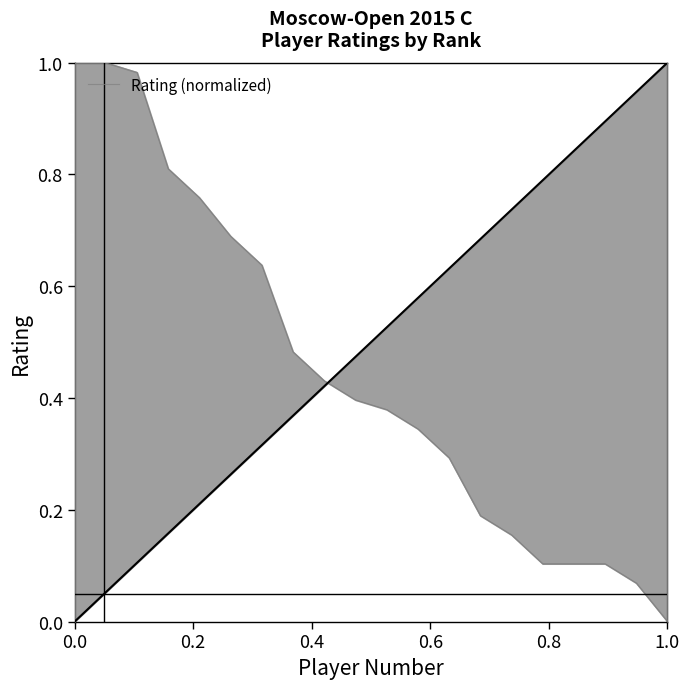

What is the approximate value at 8?

0.4